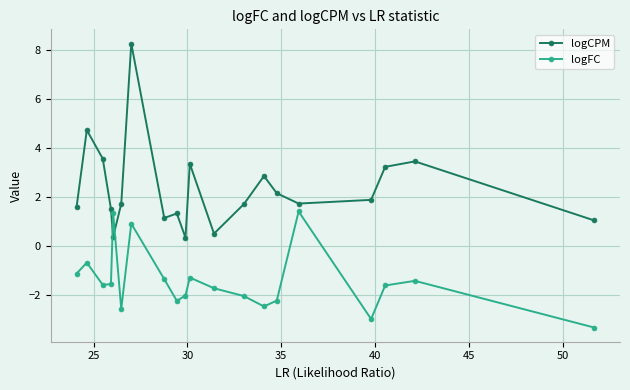

Rank the series by their average value, from highest to lowest.

logCPM, logFC